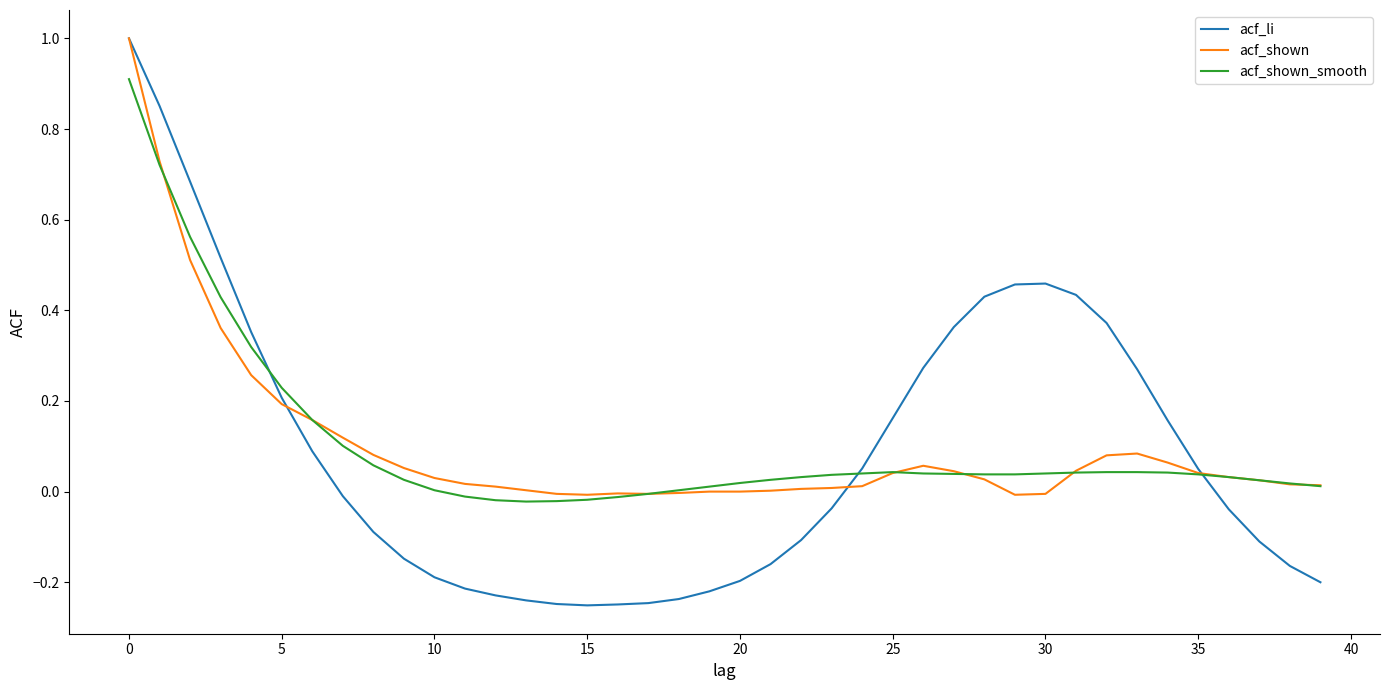

Which series has the largest range (max minus min)?

acf_li